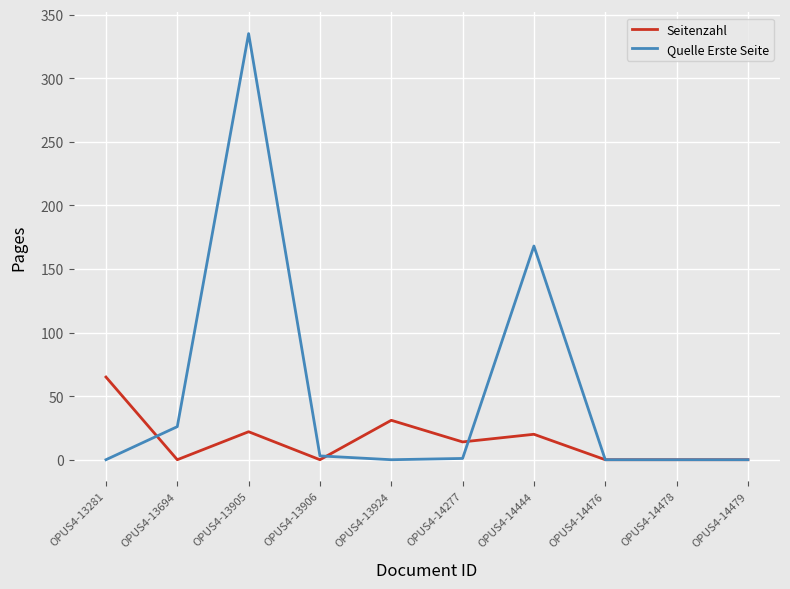

Which series has the widest spread of values?

Quelle Erste Seite